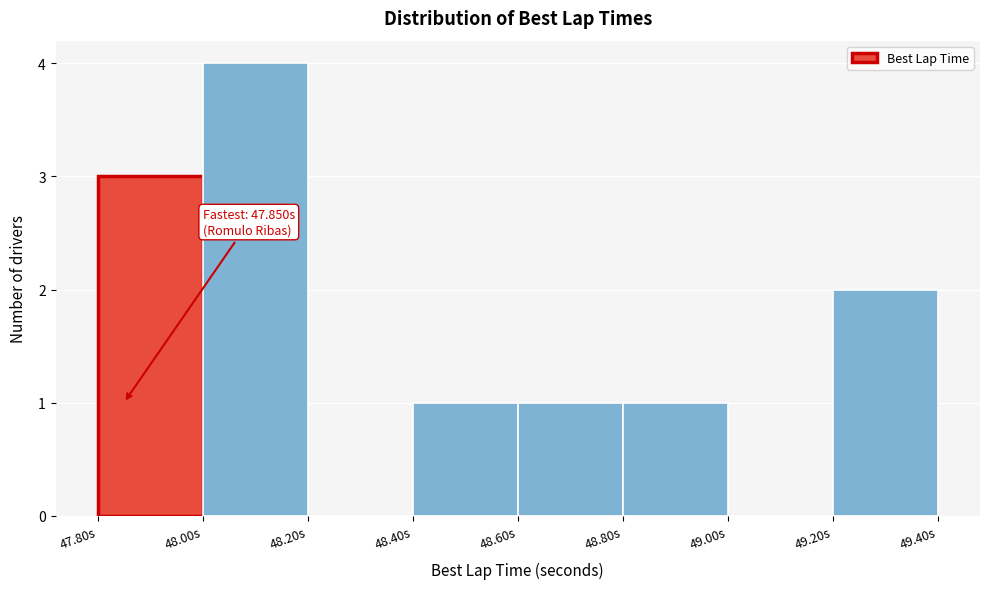

Which range on the x-axis has the tallest bar?

48.0 to 48.2